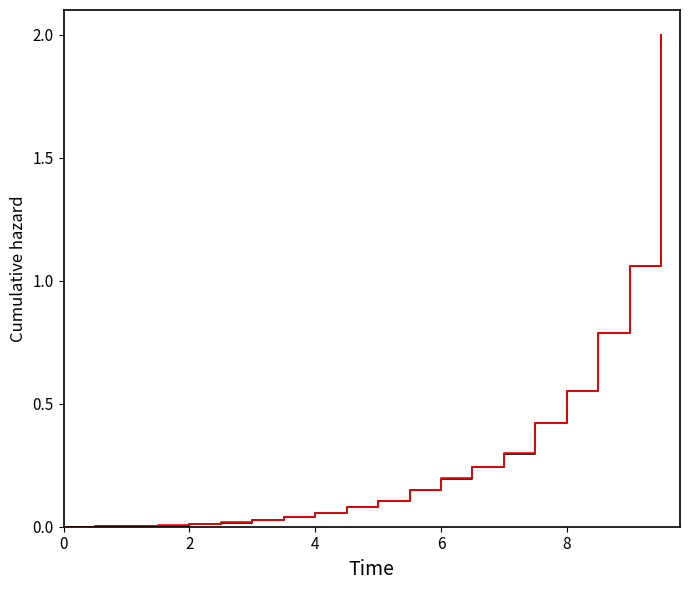

Count the number of data series in this chart.

2